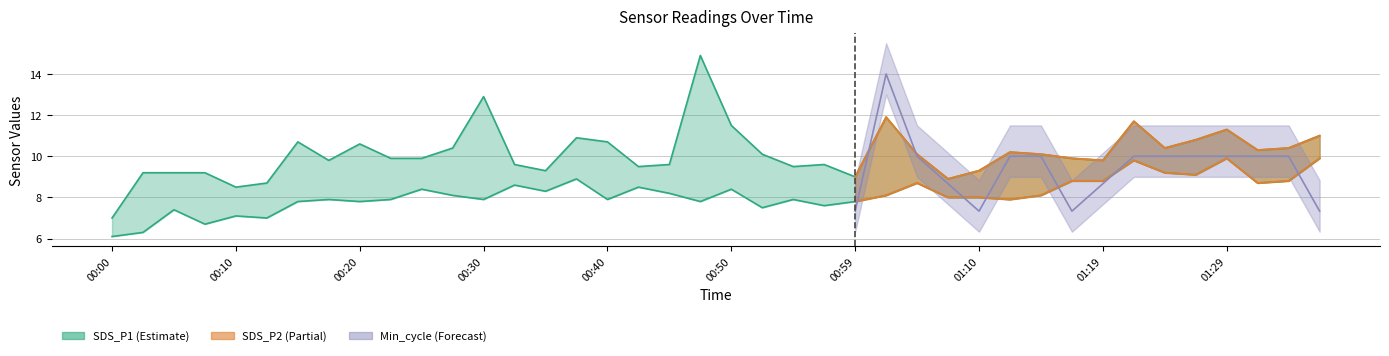

How many interior local valleys does the SDS_P1 series have?

10